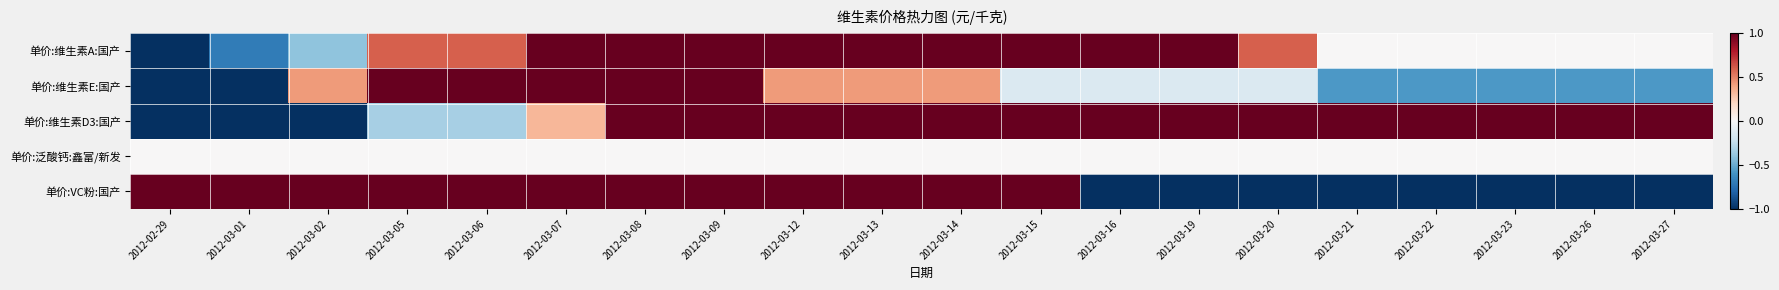

Count the number of categories in the chart.

20